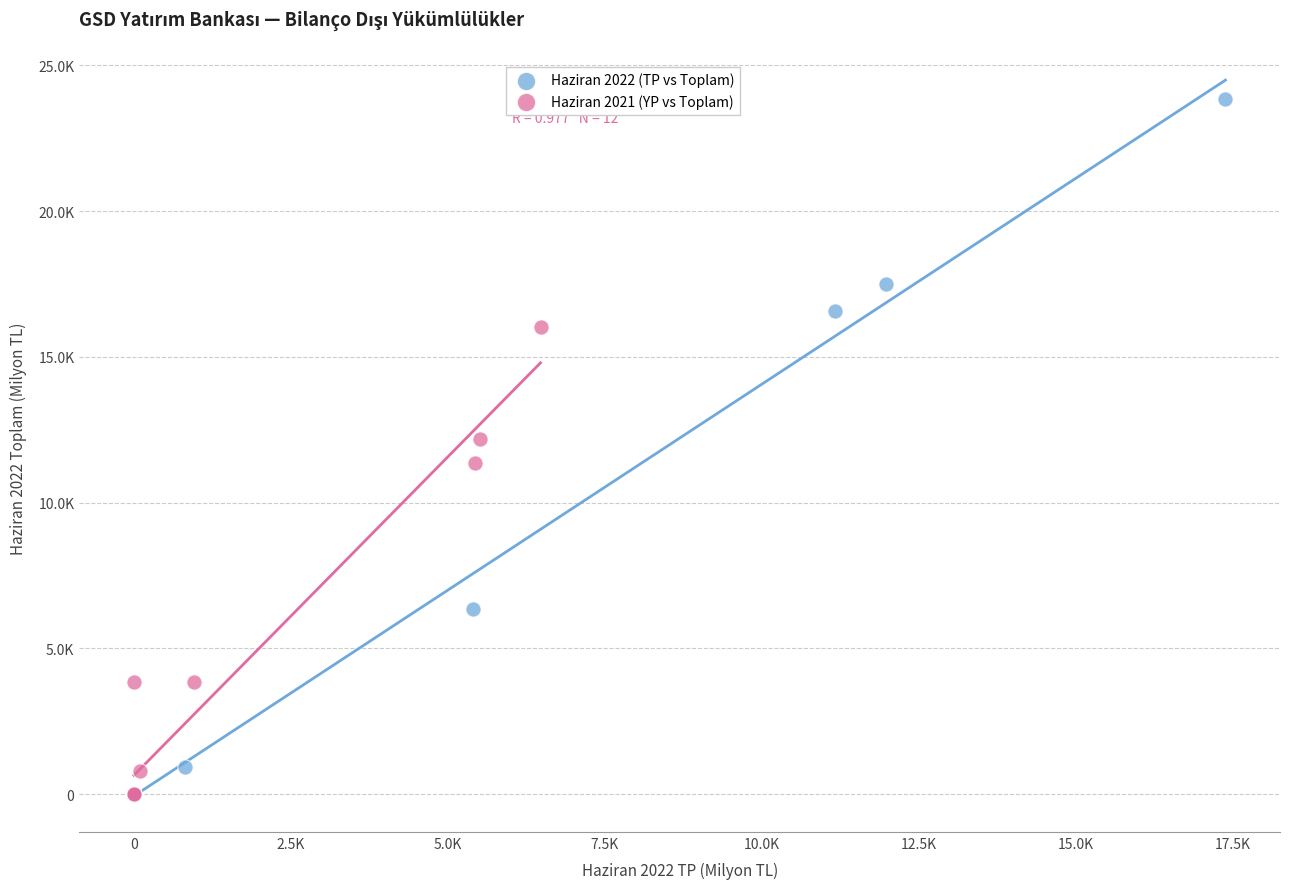

Which series has the widest spread of Y values?

Haziran 2022 (TP vs Toplam)